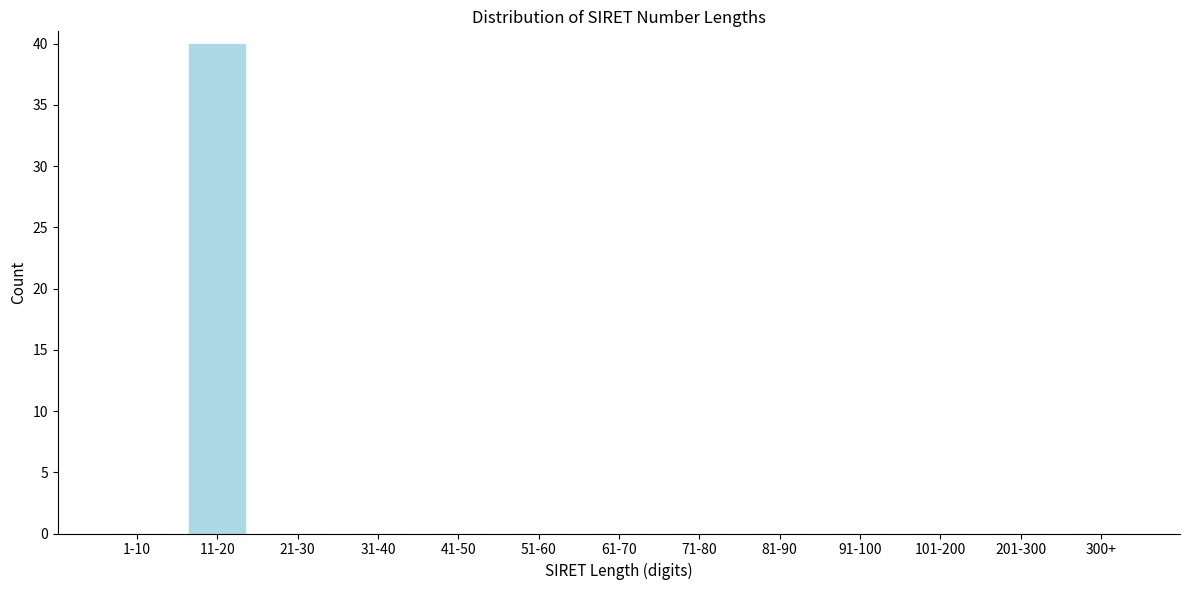

Reading right to left, what are all the values shown in this chart?

300+=0	201-300=0	101-200=0	91-100=0	81-90=0	71-80=0	61-70=0	51-60=0	41-50=0	31-40=0	21-30=0	11-20=40	1-10=0